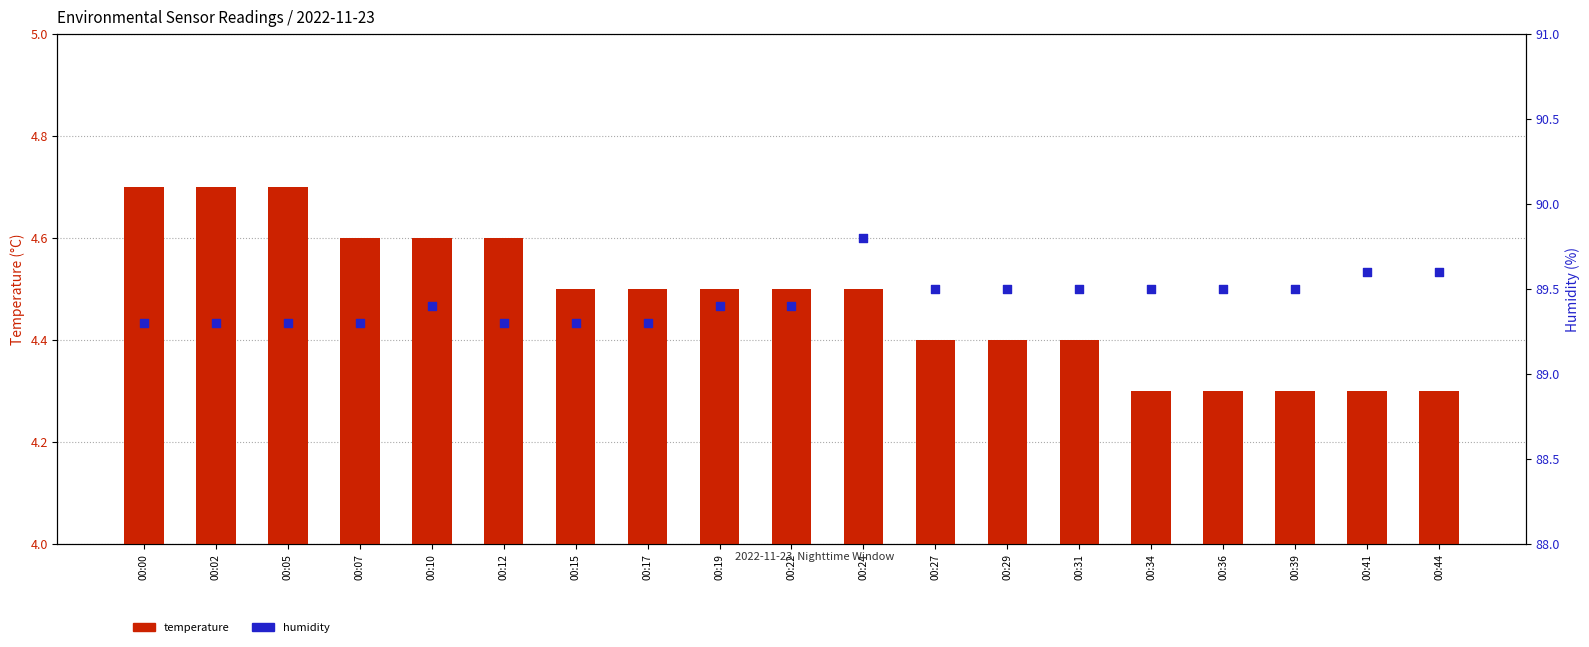

Which series has the largest total across all categories?

humidity